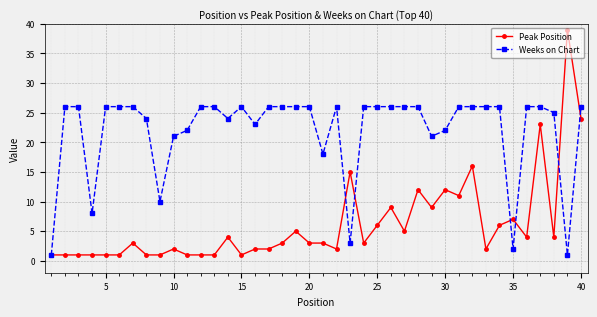

Which series has the widest spread of values?

Peak Position